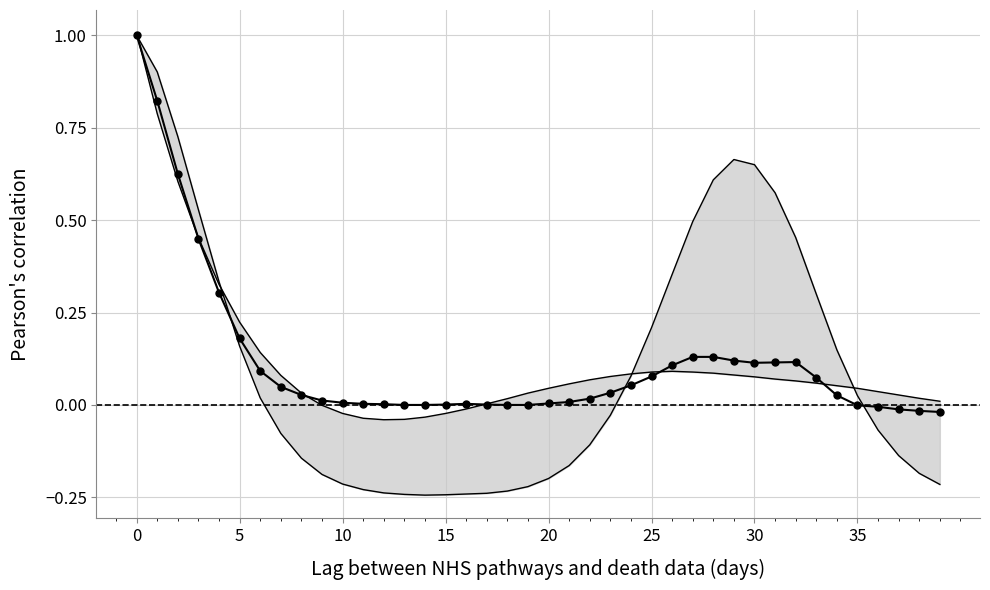

Is this an area chart (filled region under the line)?

No